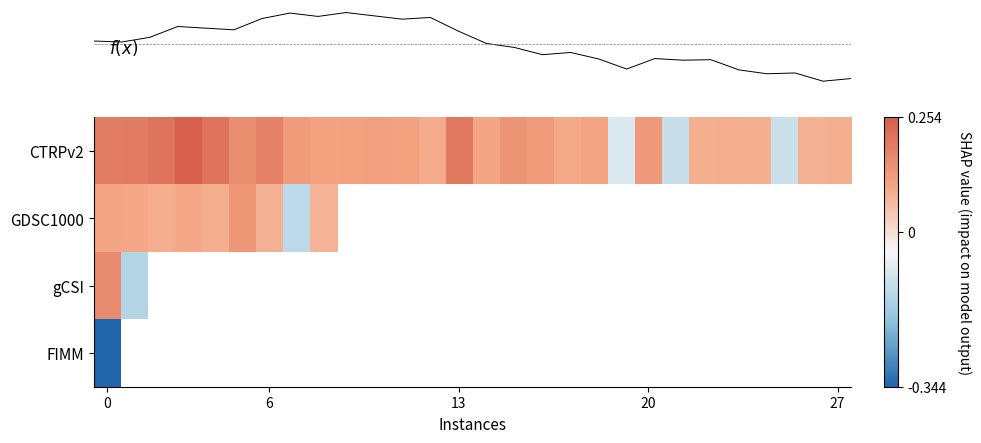

Which series has the widest spread of values?

row_0